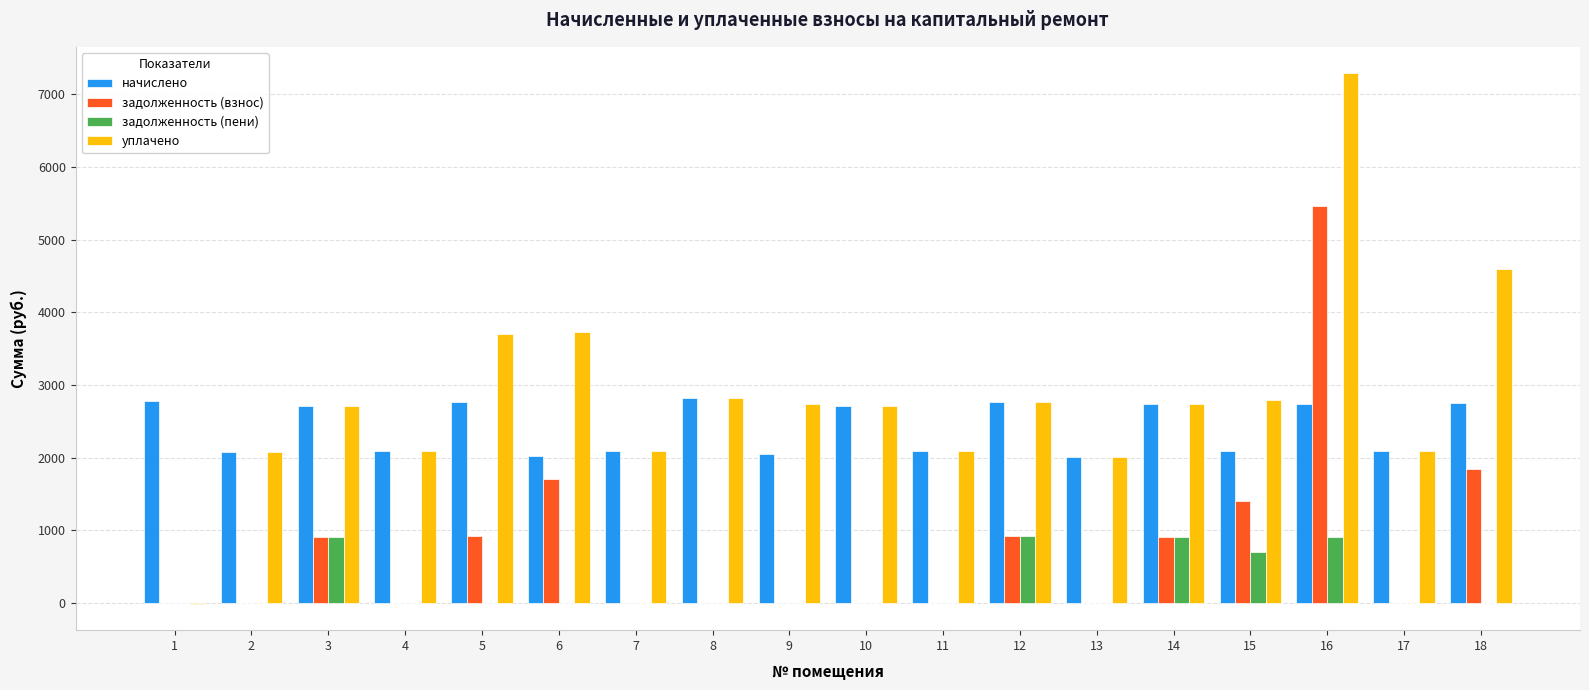

Which series has the largest total across all categories?

уплачено